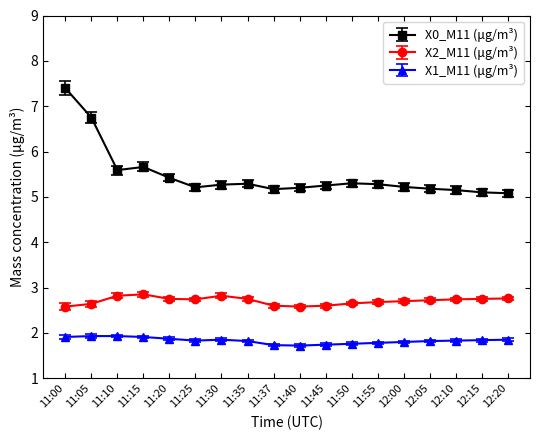

True or false: X0_M11 (μg/m³) and X1_M11 (μg/m³) cross at least once.

False